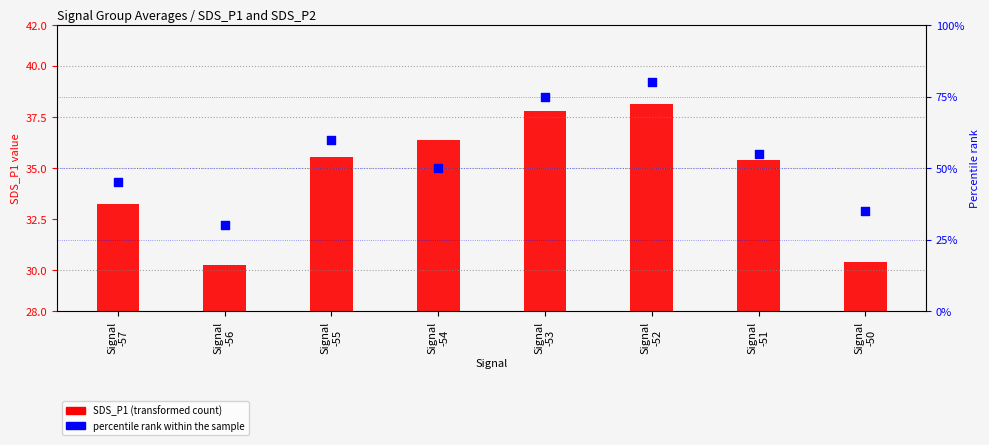

At how many categories does at least one series exceed 63?

2